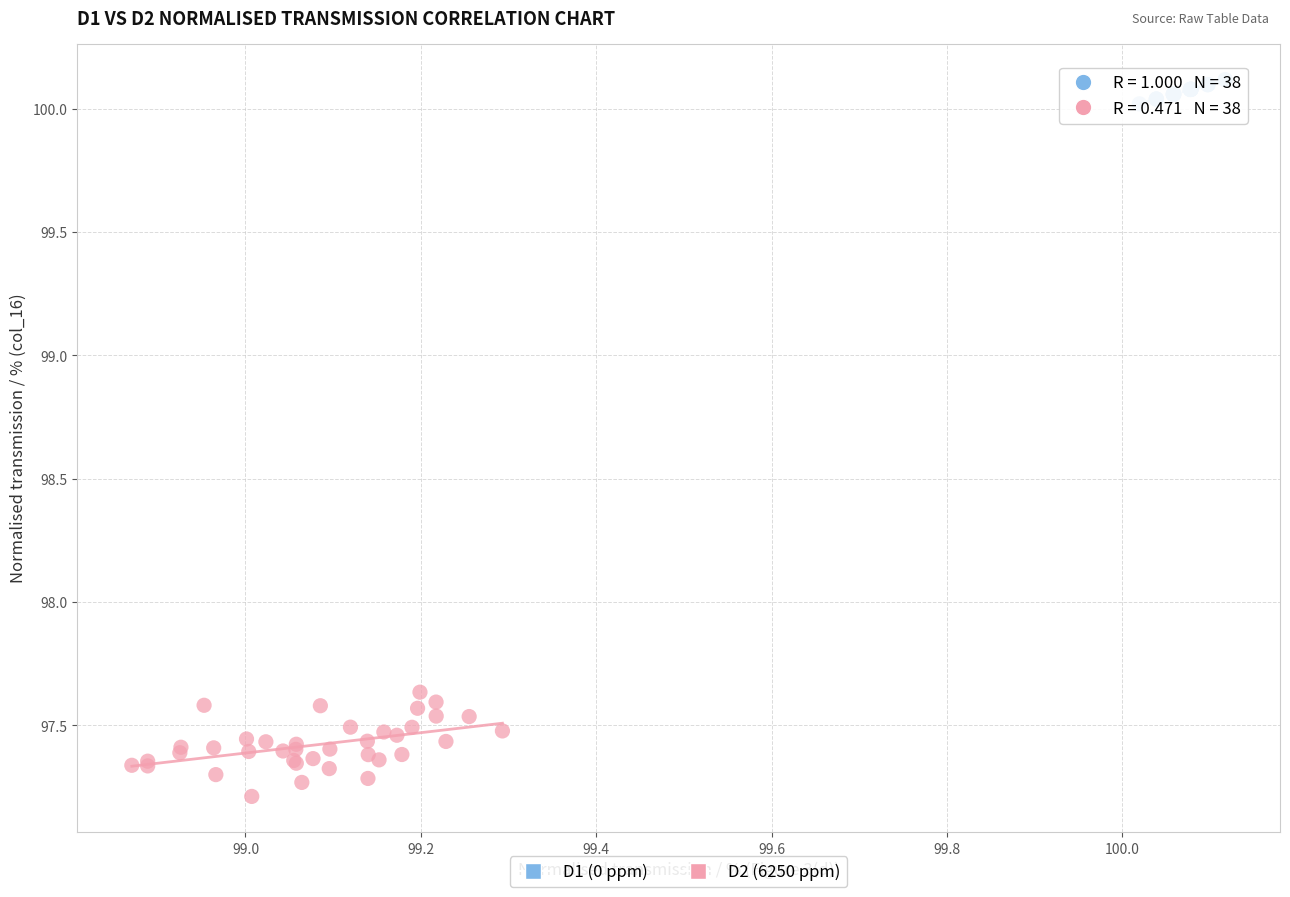

Which series contains the lowest Y value?

D2 (6250 ppm)